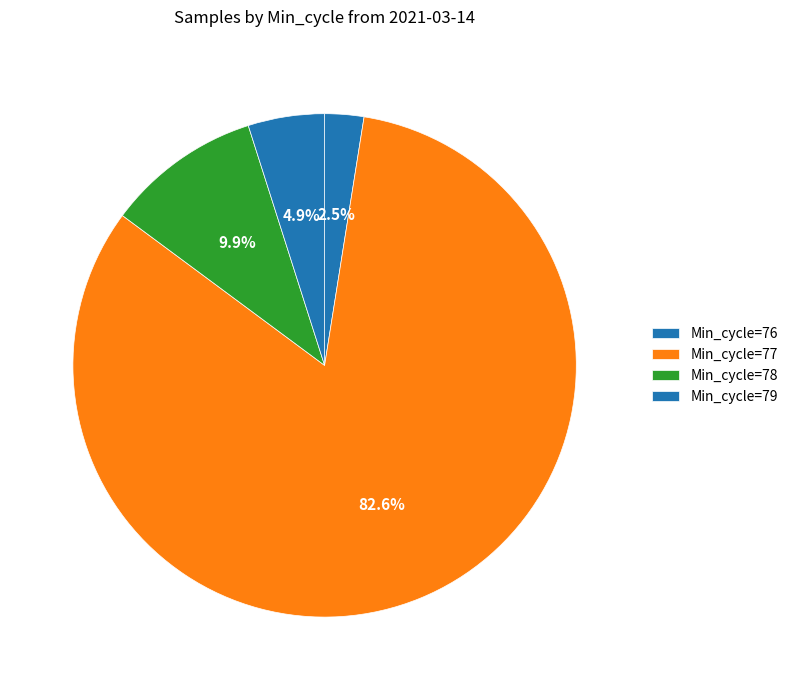

Is there any slice that represents more than half of the pie?

Yes